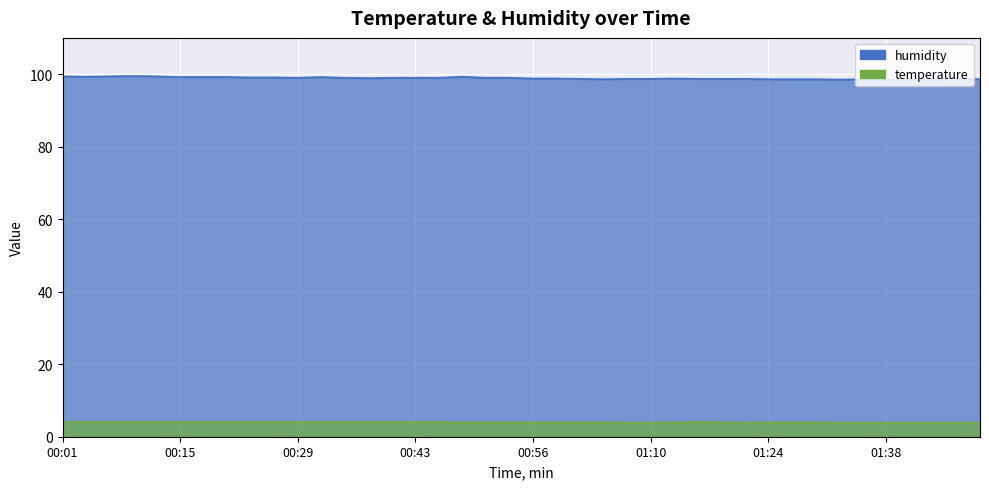

Reading right to left, list all the values displayed in this chart.

humidity: 01:49=98.6	01:46=98.8	01:43=98.6	01:40=98.5	01:38=98.5	01:35=98.6	01:32=98.5	01:29=98.6	01:27=98.6	01:24=98.6	01:21=98.7	01:18=98.7	01:16=98.7	01:13=98.8	01:10=98.7	01:07=98.7	01:05=98.6	01:02=98.7	00:59=98.8	00:56=98.8	00:54=99.0	00:51=99.0	00:48=99.3	00:45=99.0	00:43=99.0	00:40=99.0	00:37=98.9	00:34=99.0	00:32=99.2	00:29=99.0	00:26=99.1	00:23=99.1	00:21=99.2	00:18=99.2	00:15=99.2	00:12=99.4	00:10=99.5	00:07=99.4	00:04=99.3	00:01=99.4
temperature: 01:49=3.9	01:46=3.9	01:43=3.9	01:40=3.9	01:38=3.9	01:35=3.9	01:32=3.9	01:29=4.0	01:27=4.0	01:24=4.0	01:21=3.9	01:18=4.0	01:16=4.1	01:13=4.0	01:10=3.9	01:07=3.9	01:05=4.0	01:02=4.0	00:59=4.0	00:56=4.0	00:54=4.0	00:51=4.0	00:48=4.0	00:45=4.1	00:43=4.1	00:40=4.1	00:37=4.1	00:34=4.1	00:32=4.1	00:29=4.1	00:26=4.1	00:23=4.1	00:21=4.1	00:18=4.1	00:15=4.1	00:12=4.1	00:10=4.1	00:07=4.1	00:04=4.1	00:01=4.1